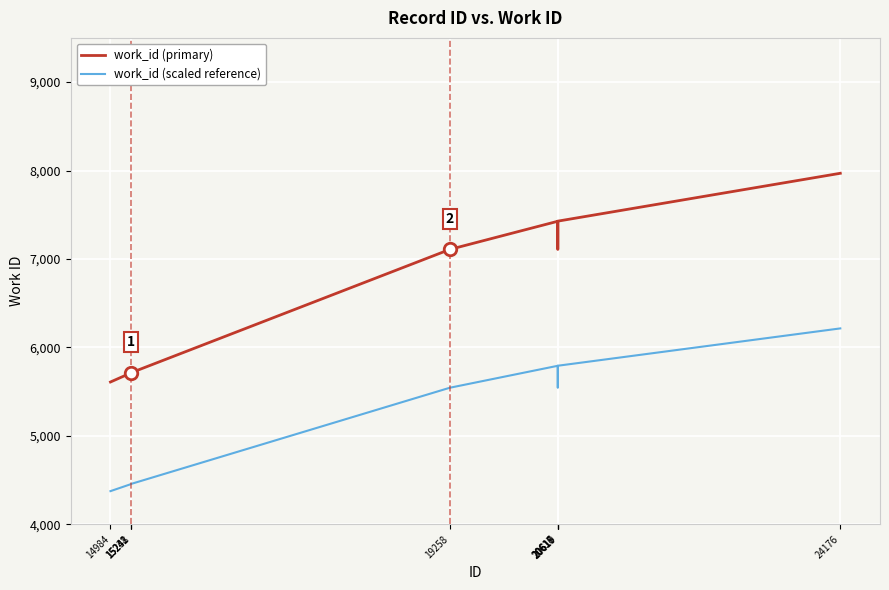

What is the spread (max minus min) of values at 15238?

1257